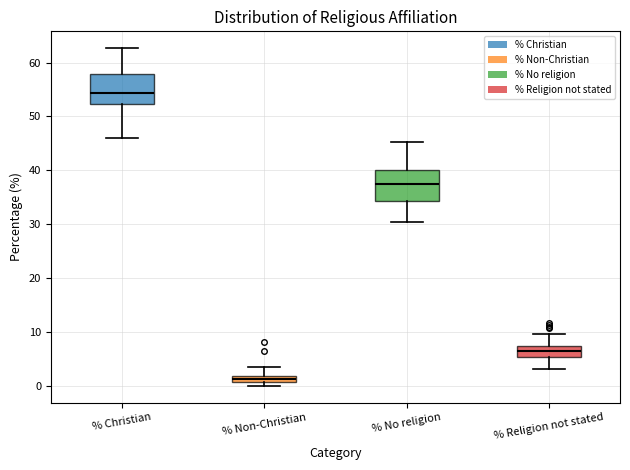

Where does the median line of the box for % Christian sit on the y-axis? The values are not printed on the chart, so give them approximately, as read against the axis.

54